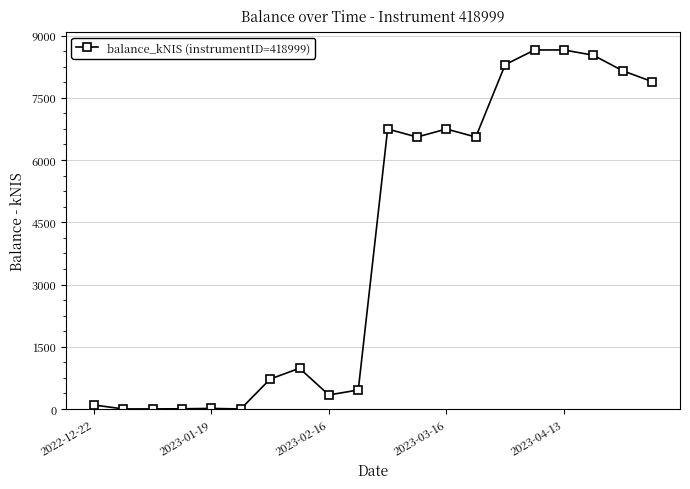

True or false: there are more than 2 points higher than both neighbors.

True